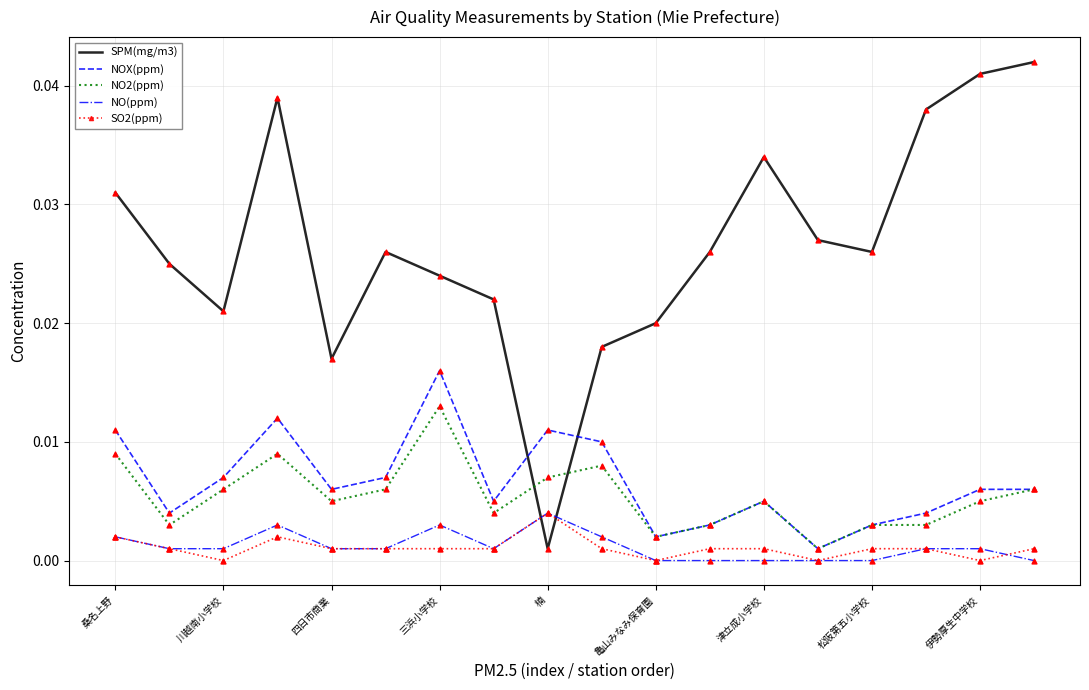

Which series has the widest spread of values?

SPM(mg/m3)